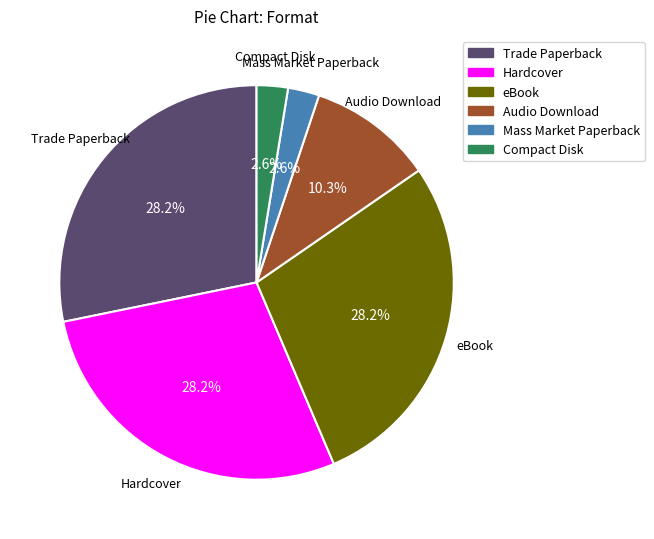

Do eBook and Hardcover together represent more than half of the pie?

Yes